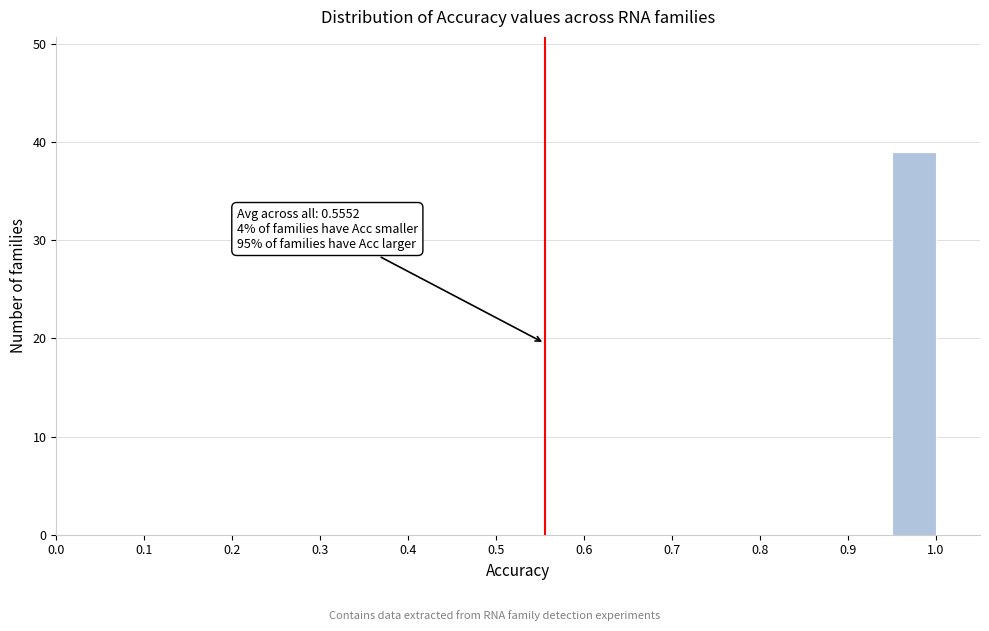

Over which range of the x-axis is the bar tallest?

0.95 to 1.00